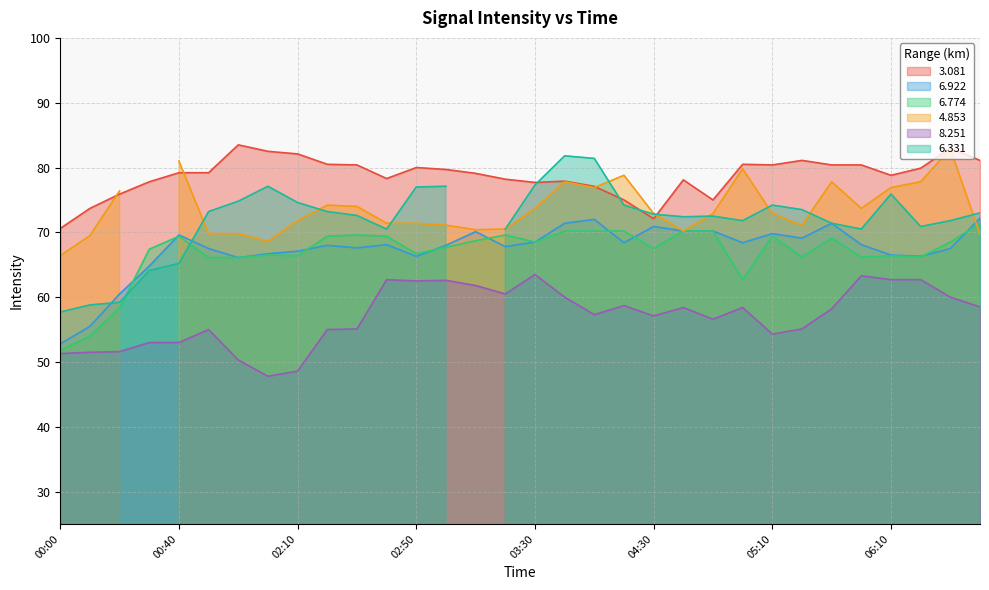

List the labels in order of   6.774 value, smallest first.

00:00, 00:10, 00:20, 05:00, 01:40, 01:50, 05:20, 05:40, 06:20, 02:10, 06:10, 02:00, 02:50, 00:30, 04:30, 03:00, 03:30, 06:30, 03:10, 05:30, 00:40, 02:20, 02:40, 05:10, 02:30, 03:20, 03:40, 03:50, 04:00, 04:40, 04:50, 06:30+